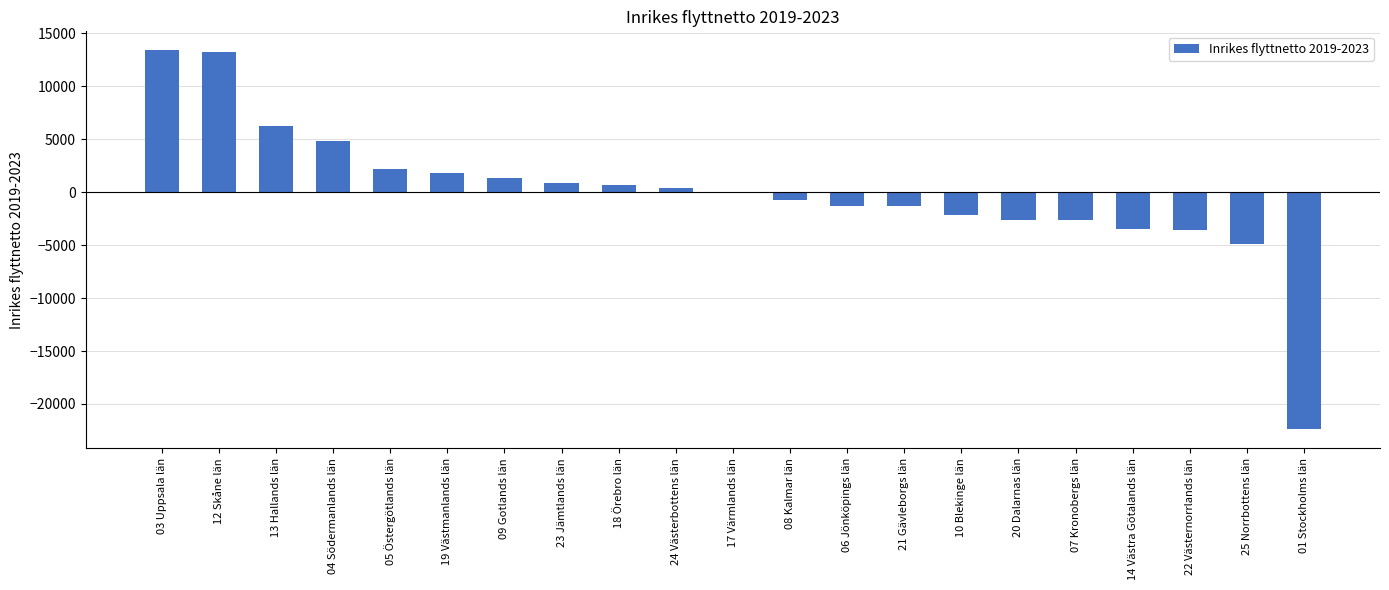

True or false: the data shows 1822 at 19 Västmanlands län.

True